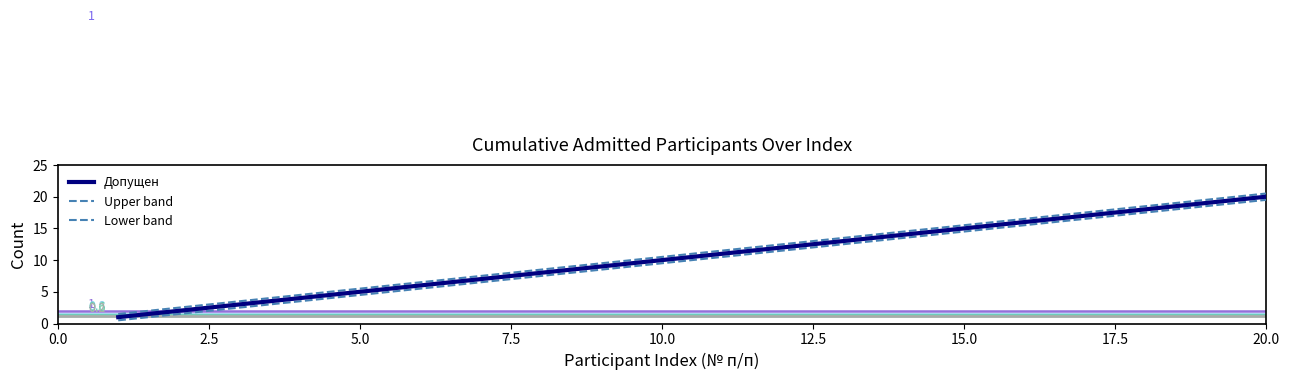

Which series has the largest range (max minus min)?

Допущен